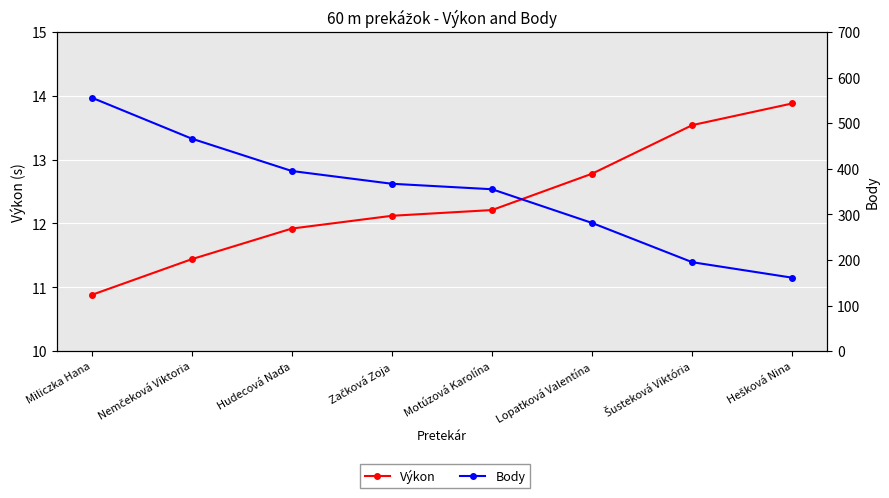

Between Miliczka Hana and Hudecová Naďa, which series saw the biggest shift?

Body